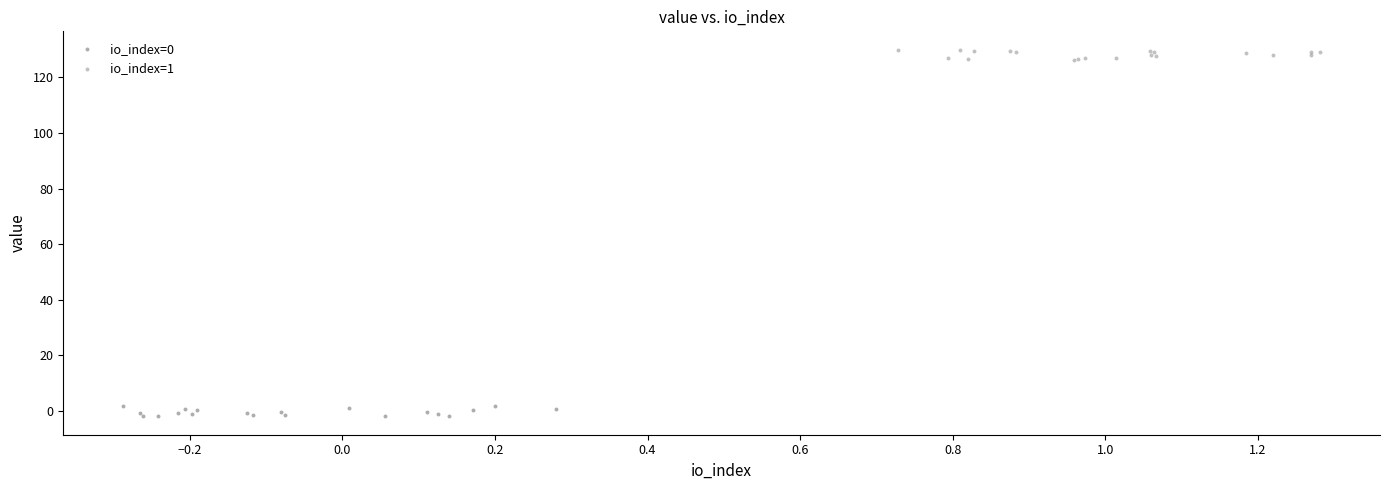

Which series contains the highest Y value?

io_index=1